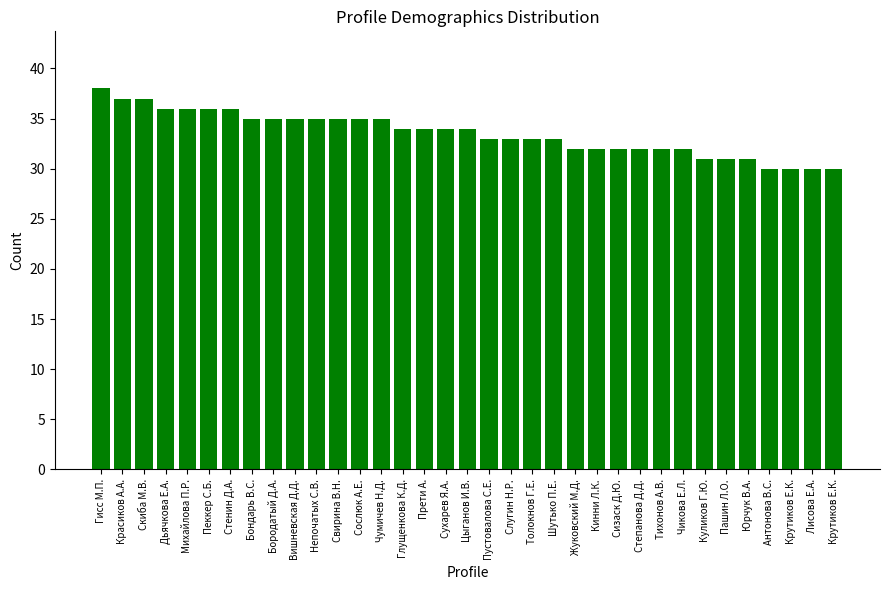

Reading left to right, transcribe all the data shown in this chart.

Гисс М.П.=38	Красиков А.А.=37	Скиба М.В.=37	Дьячкова Е.А.=36	Михайлова П.Р.=36	Пеккер С.Б.=36	Стенин Д.А.=36	Бондарь В.С.=35	Бородатый Д.А.=35	Вишневская Д.Д.=35	Непочатых С.В.=35	Свирина В.Н.=35	Сослюк А.Е.=35	Чумичев Н.Д.=35	Глущенкова К.Д.=34	Прети А.=34	Сухарев Я.А.=34	Цыганов И.В.=34	Пустовалова С.Е.=33	Слугин Н.Р.=33	Толокнов Г.Е.=33	Шутько П.Е.=33	Жуковский М.Д.=32	Кинни Л.К.=32	Сизаск Д.Ю.=32	Степанова Д.Д.=32	Тихонов А.В.=32	Чикова Е.Л.=32	Куликов Г.Ю.=31	Пашин Л.О.=31	Юрчук В.А.=31	Антонова В.С.=30	Крутиков Е.К.=30	Лисова Е.А.=30	Крутиков Е.К.=30